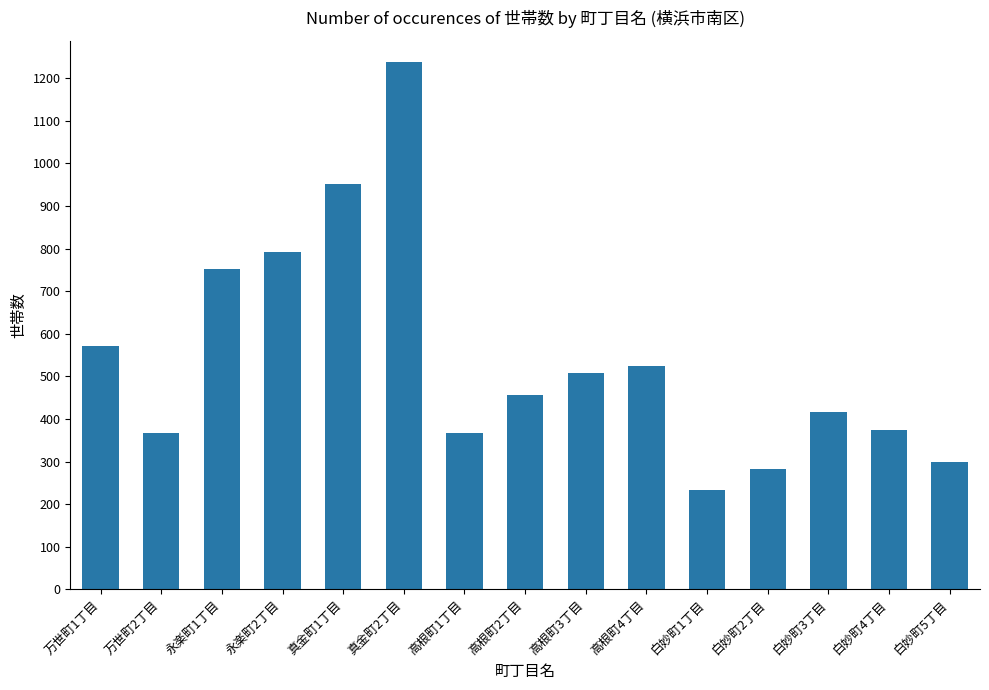

What is the value of the 12th bar from the left?

282